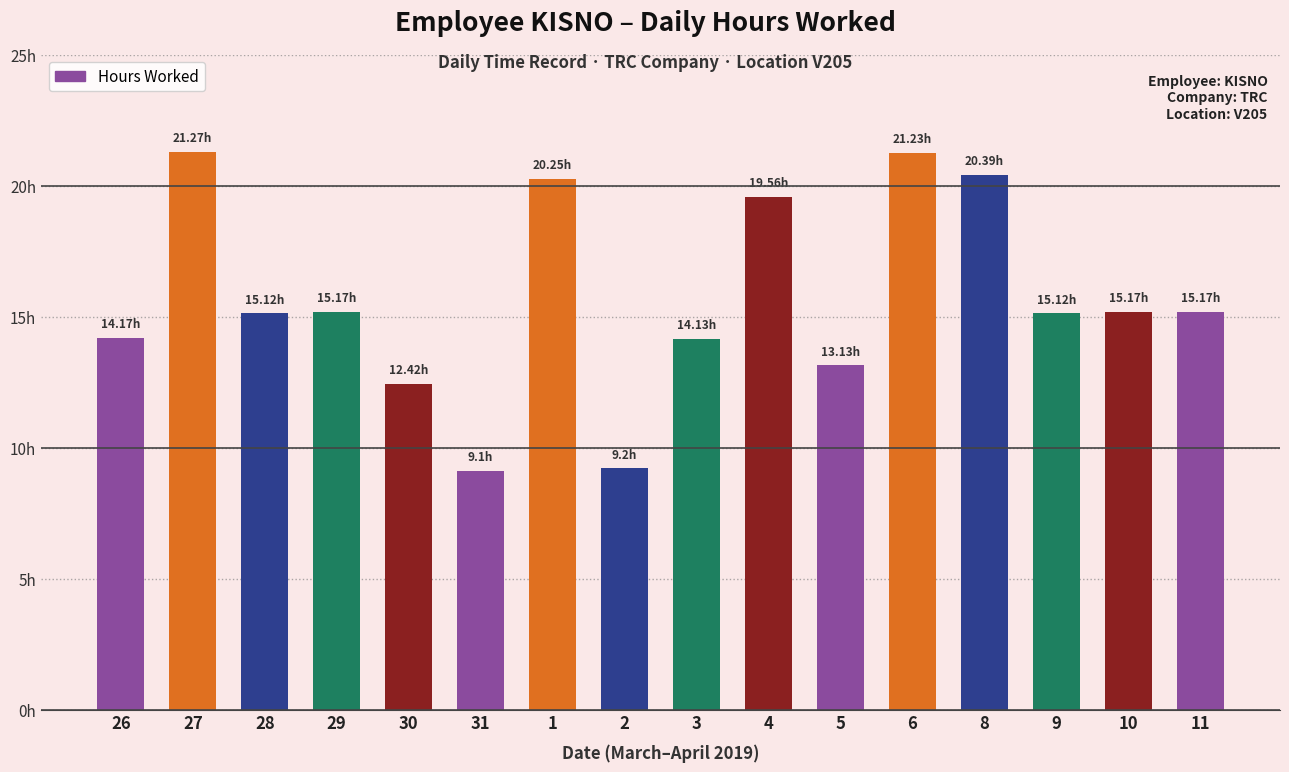

Are the bars horizontal?

No